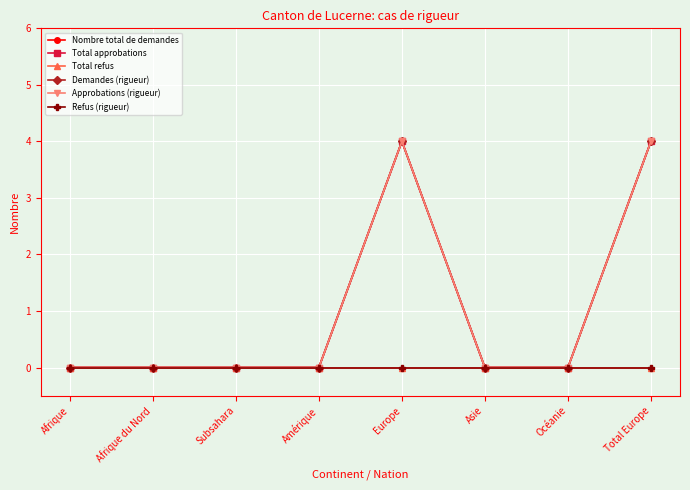

Does the chart display data point markers on the line(s)?

Yes